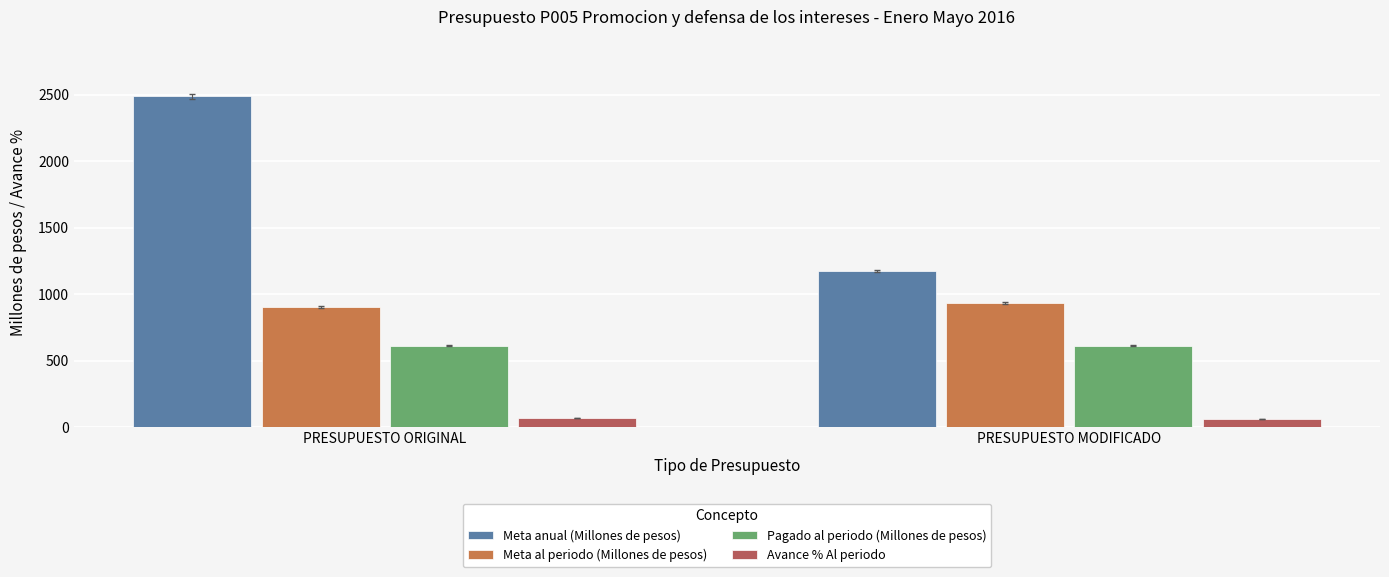

What is the total value across all series at PRESUPUESTO MODIFICADO?

2791.3